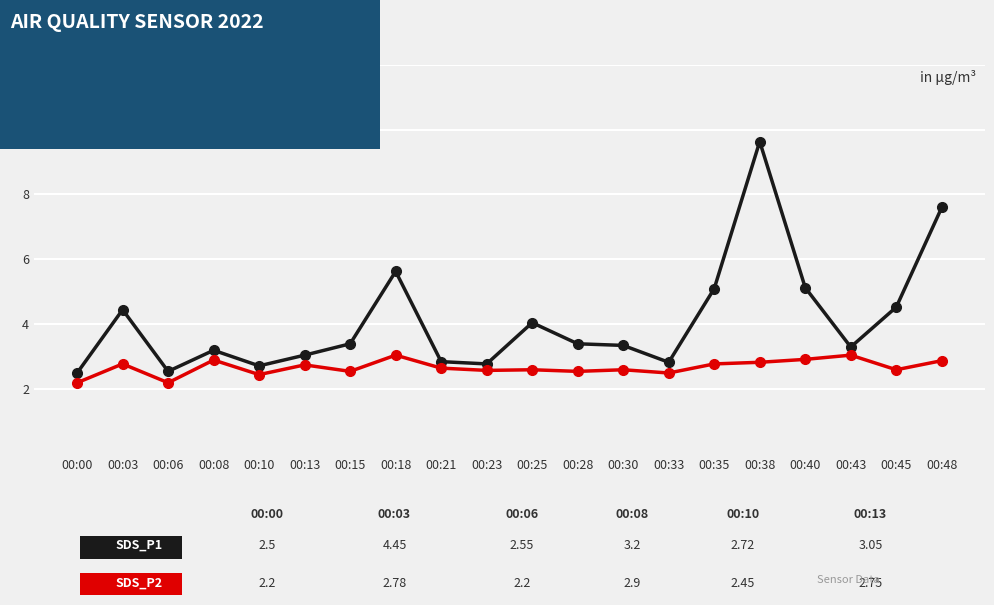

How many lines are shown in the chart?

2